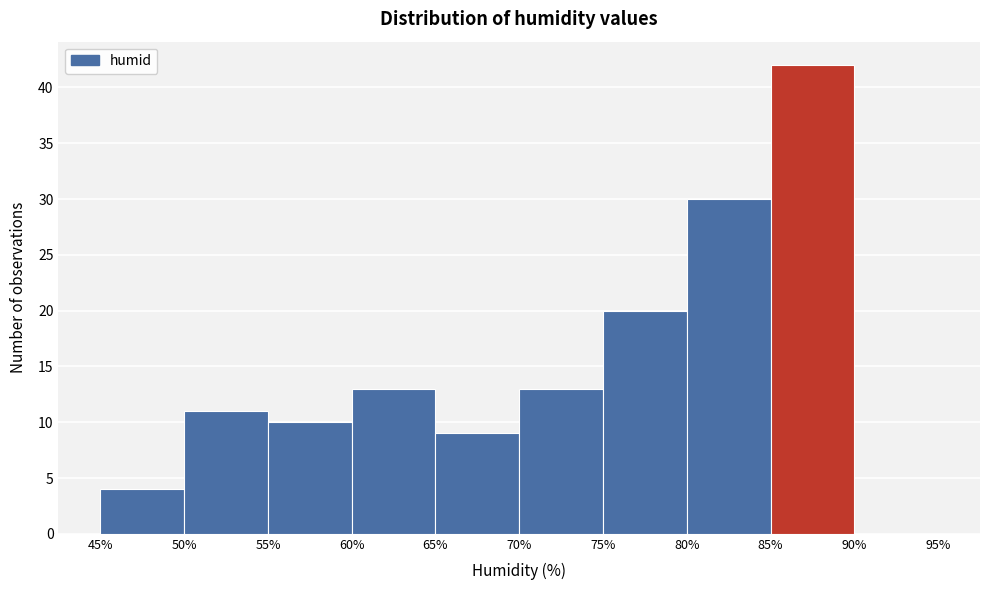

Over which range of the x-axis is the bar tallest?

85% to 90%